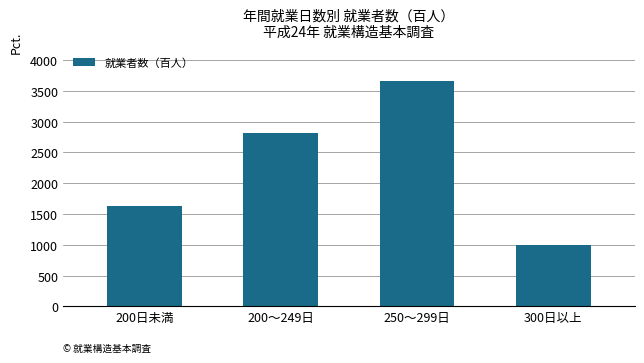

How many series are shown in this chart?

1